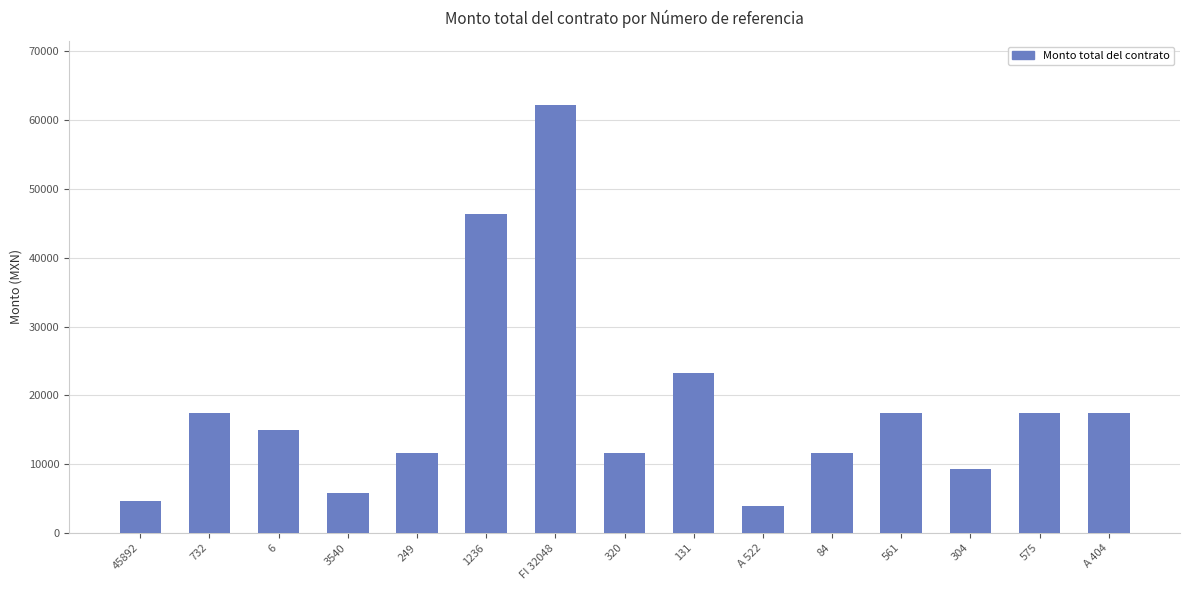

Count the number of categories in the chart.

15